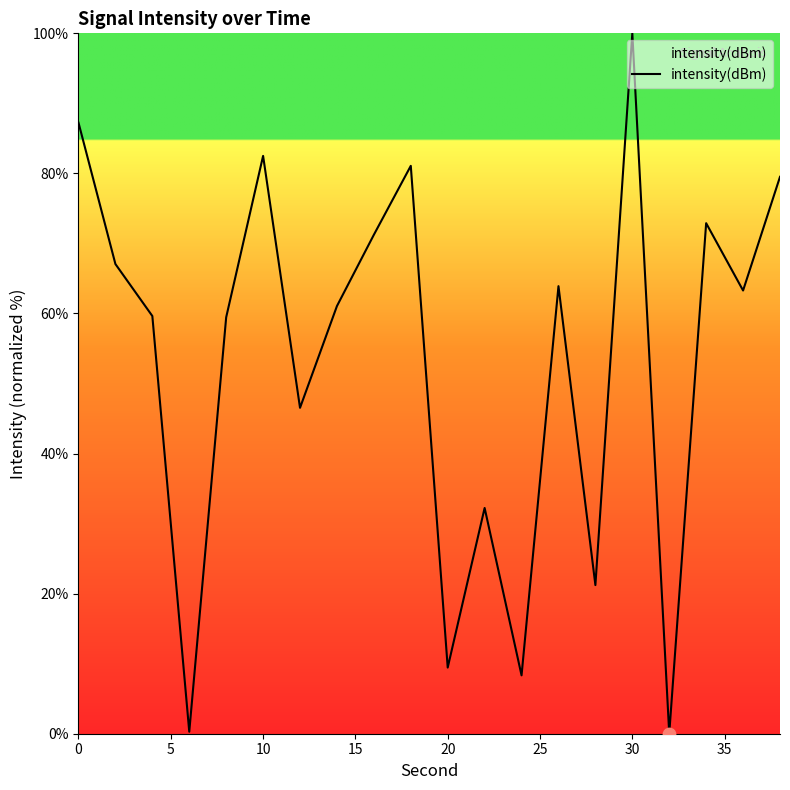

What is the maximum value shown in the chart?

100.0